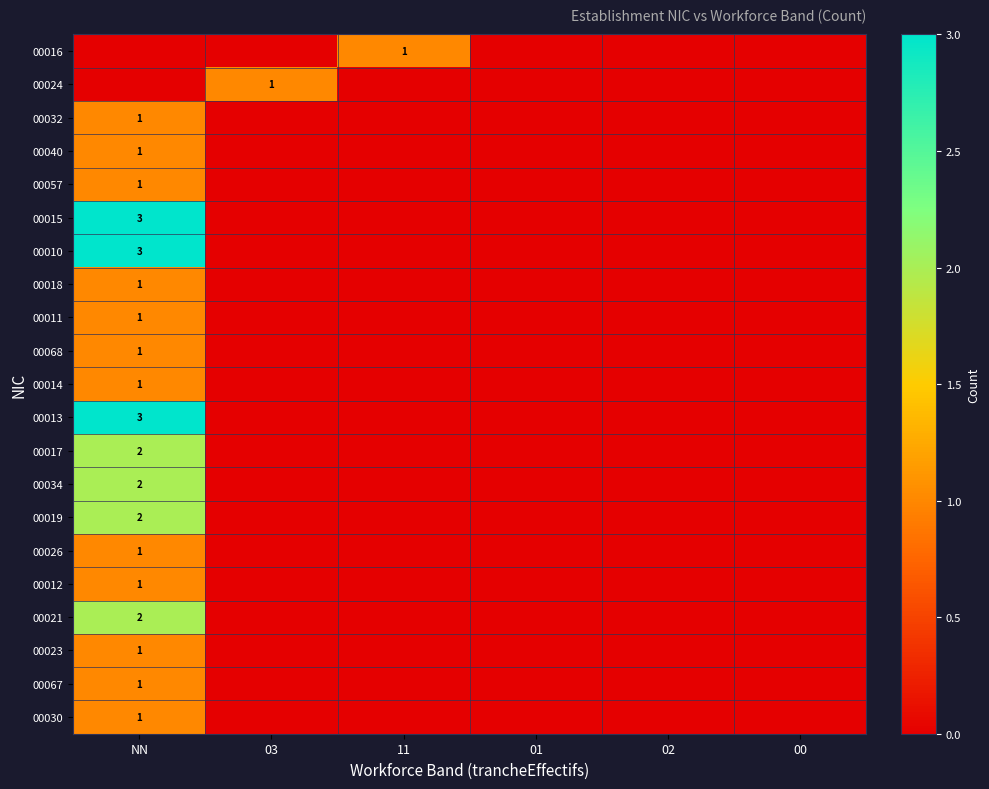

The 00026 series shows 1 at NN. True or false?

True